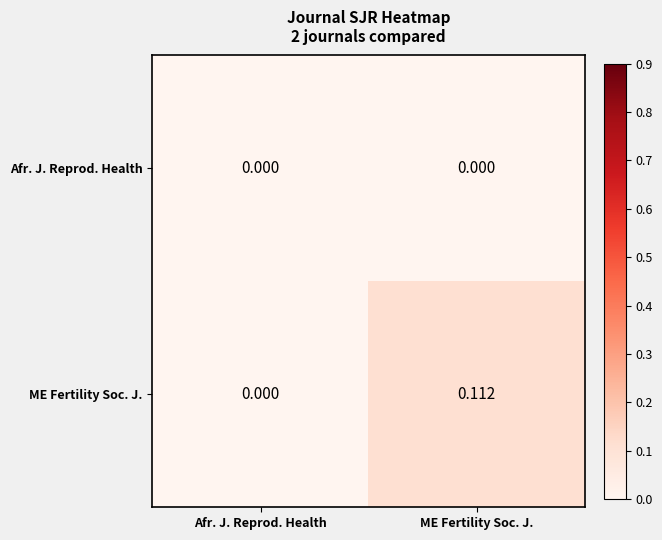

List the series in order of their overall mean, lowest first.

Afr. J. Reprod. Health, ME Fertility Soc. J.